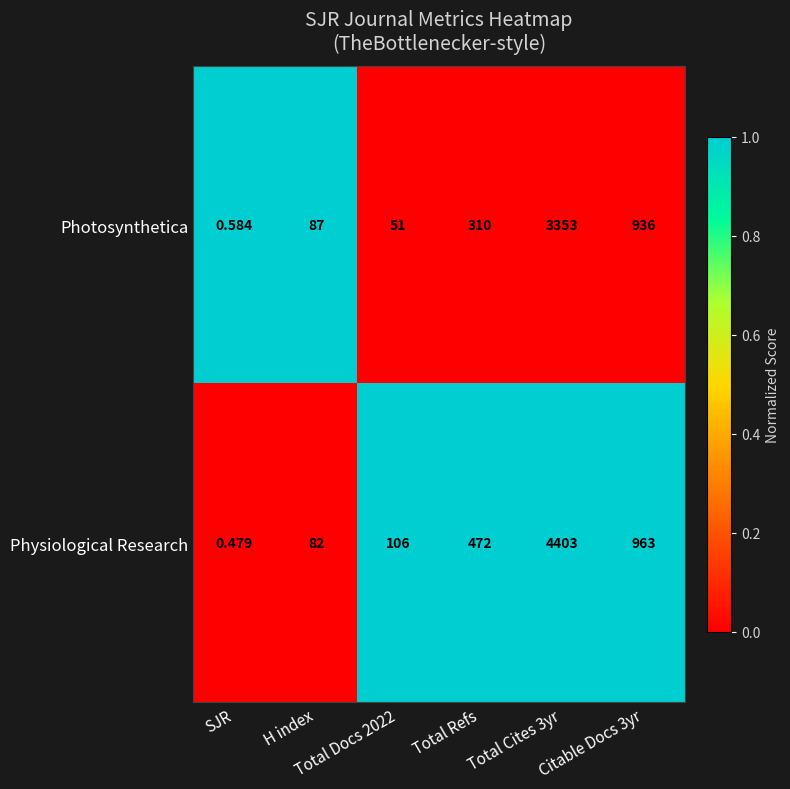

Rank the series by their average value, from lowest to highest.

Photosynthetica, Physiological Research